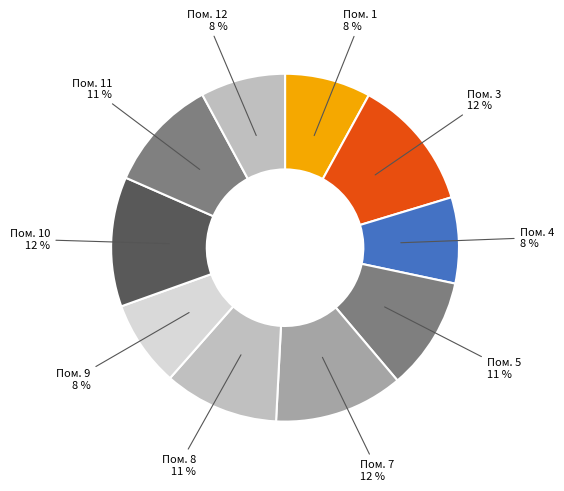

How many slices are in this pie chart?

10